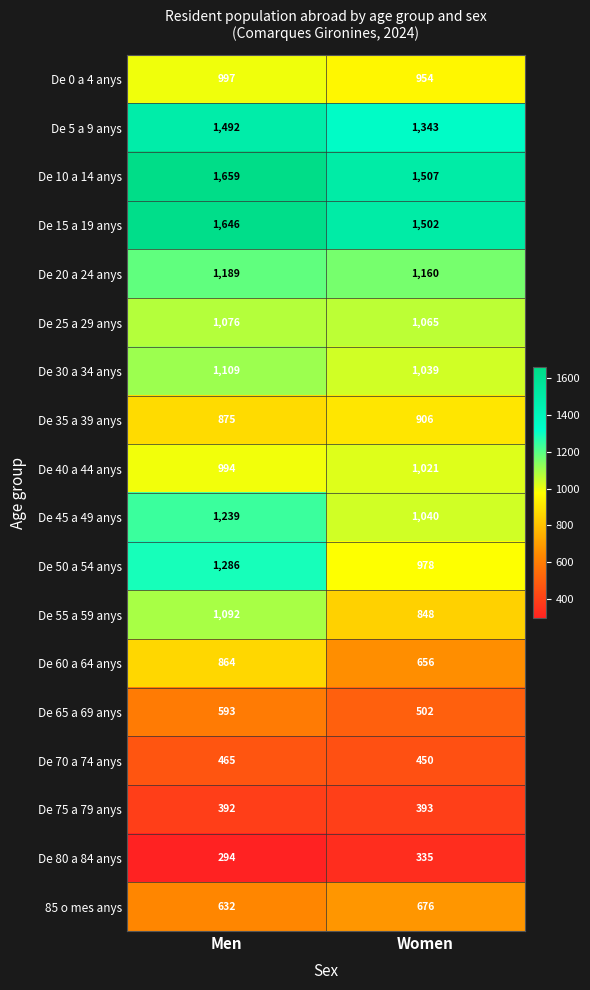

At which category is the sum across all series the highest?

Men